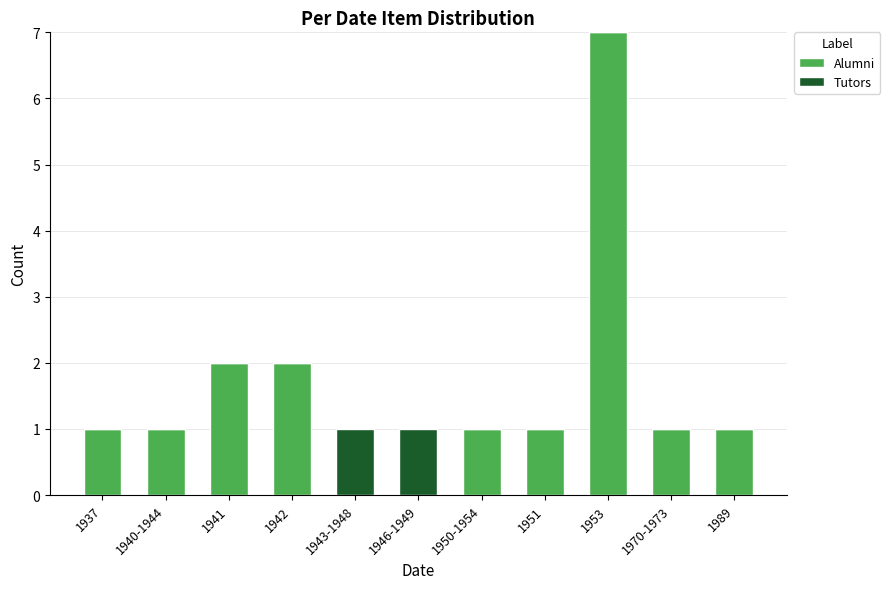

Which category has the highest value in the Alumni series?

1953